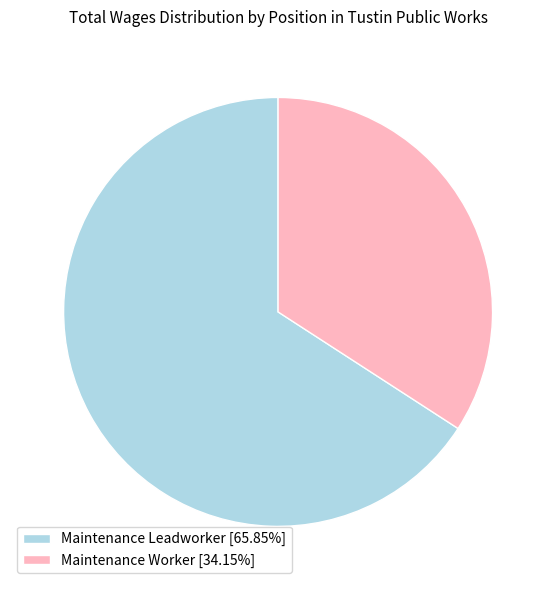

Rank the categories by value from lowest to highest.

Maintenance Worker, Maintenance Leadworker